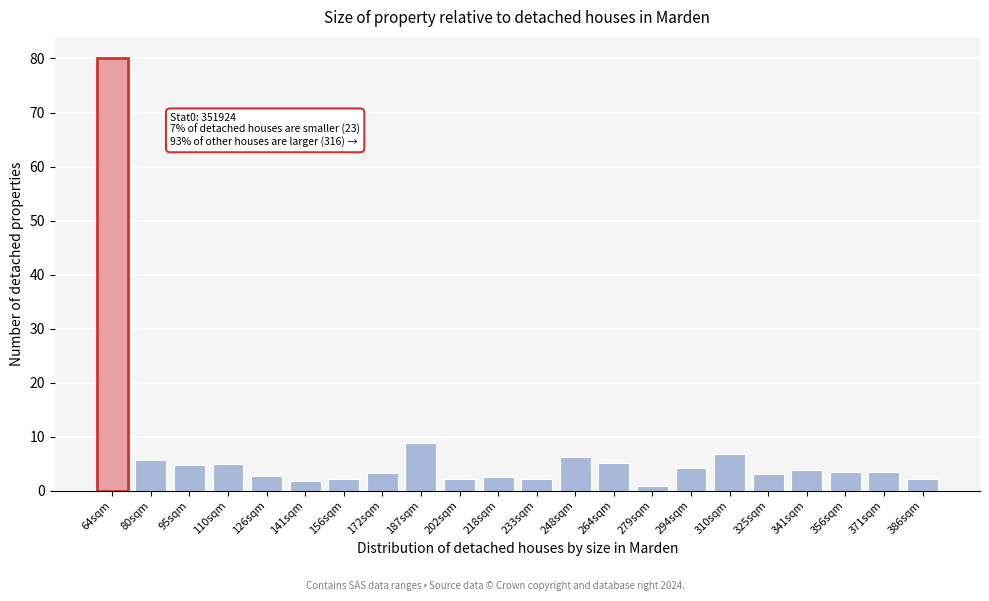

What is the label of the 21st bar from the left?

371sqm